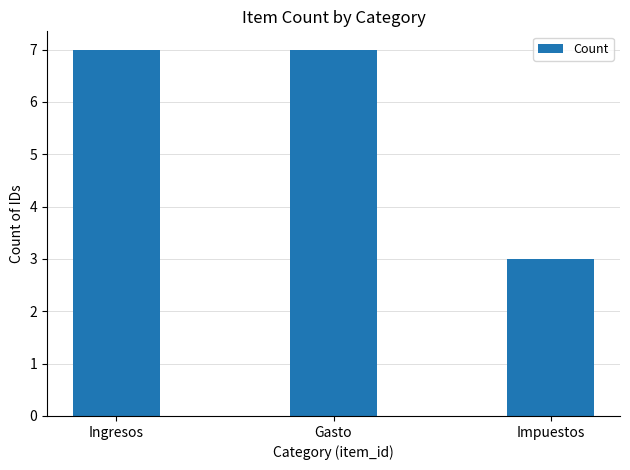

Reading right to left, what are all the values shown in this chart?

3	7	7